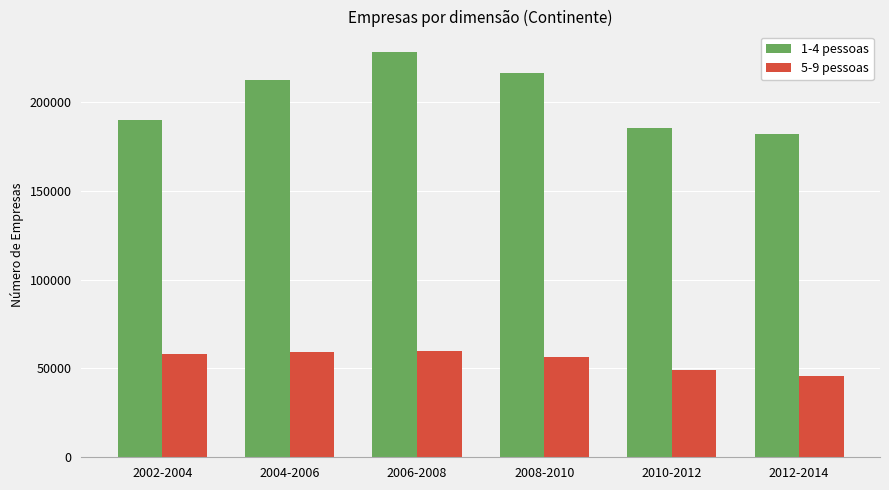

Rank the series by their maximum value, from lowest to highest.

5-9 pessoas, 1-4 pessoas